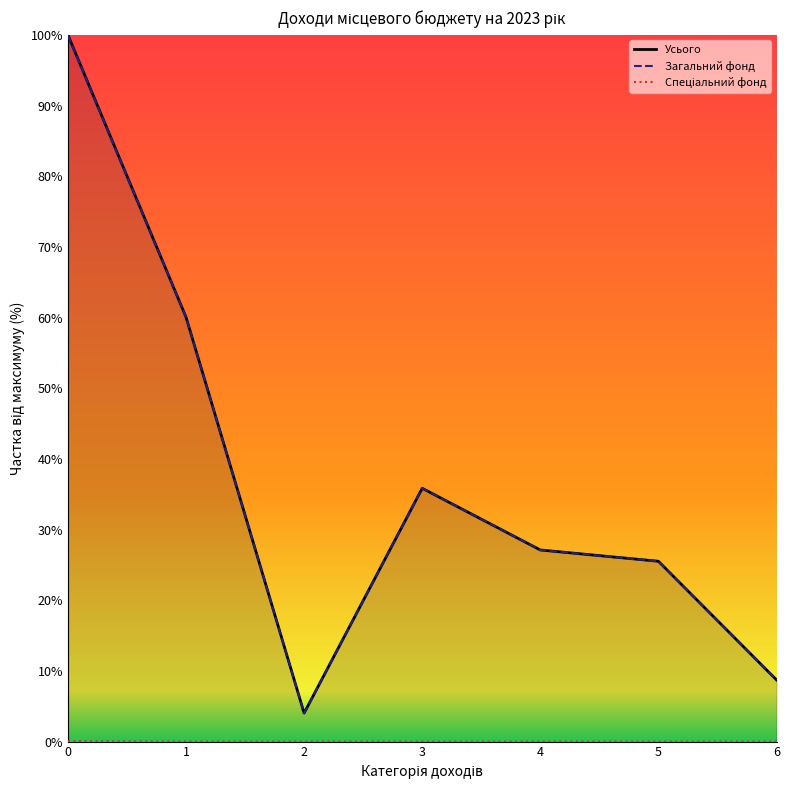

List the series in order of their peak value, highest first.

Усього, Загальний фонд, Спеціальний фонд